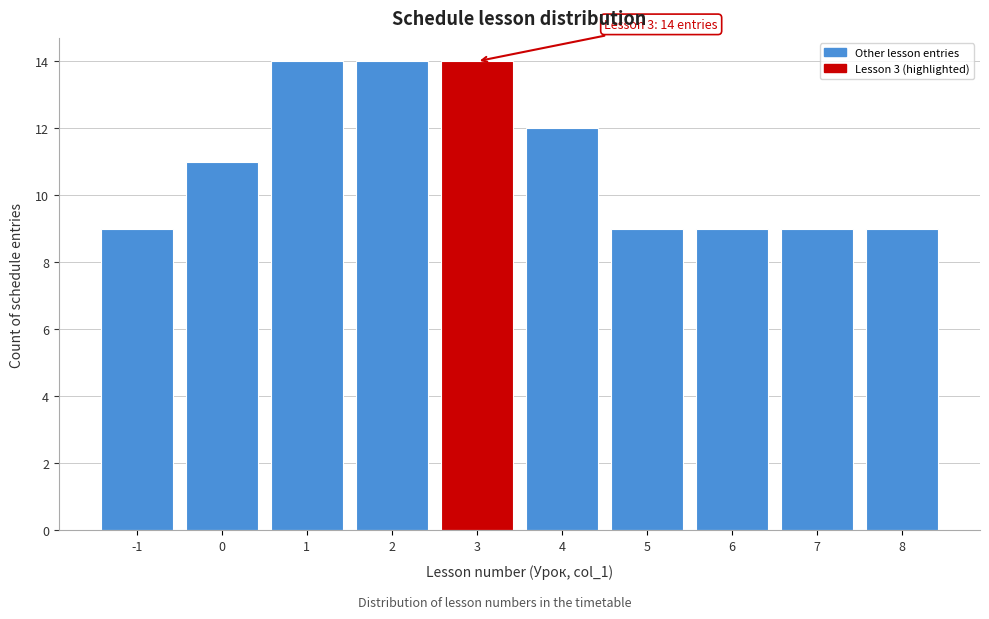

Reading right to left, transcribe all the data shown in this chart.

9	9	9	9	12	14	14	14	11	9